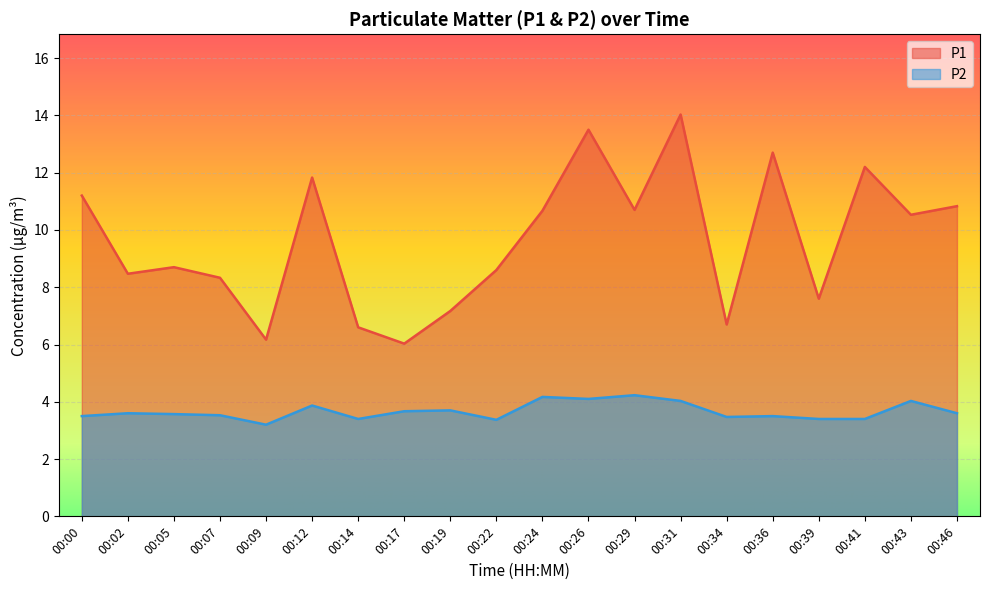

Where is the first local minimum for P1?

00:02